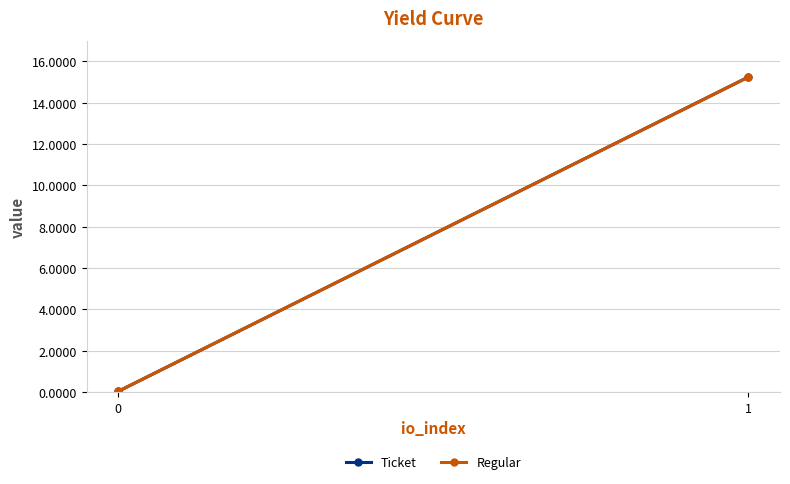

What is the greatest value displayed?

15.2